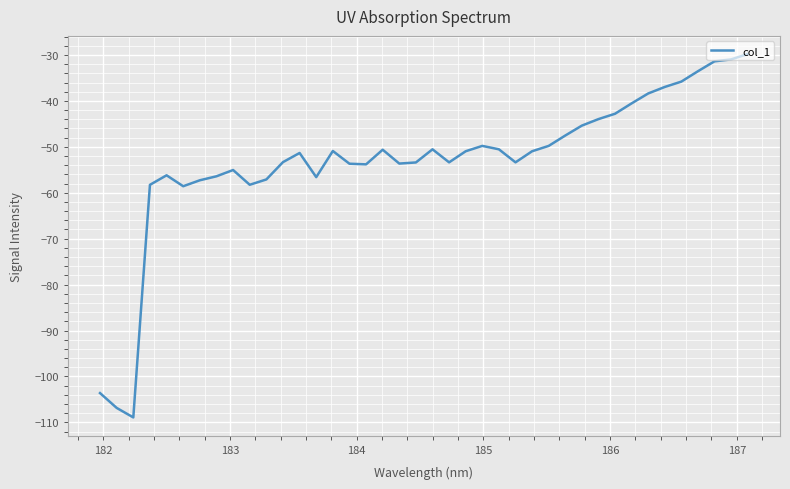

What is the difference between the maximum and minimum values?

79.1